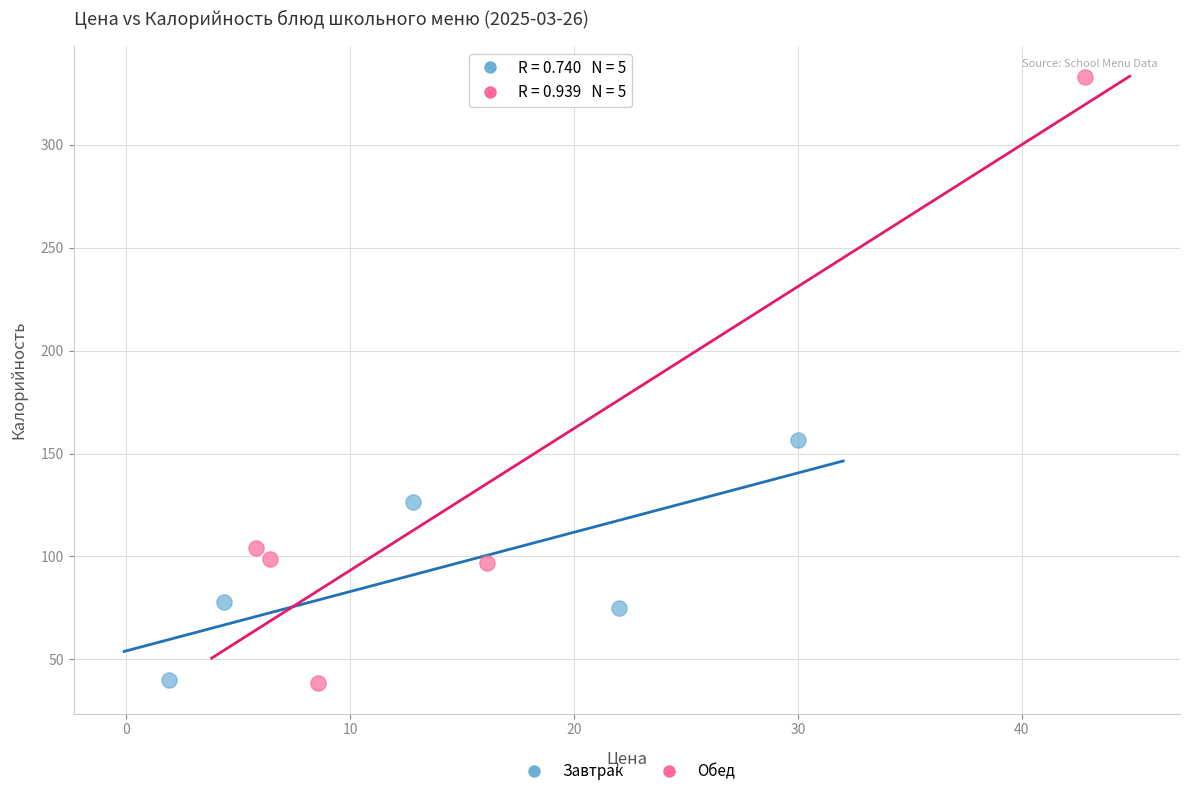

What are all the series names shown in the legend?

Завтрак, Обед